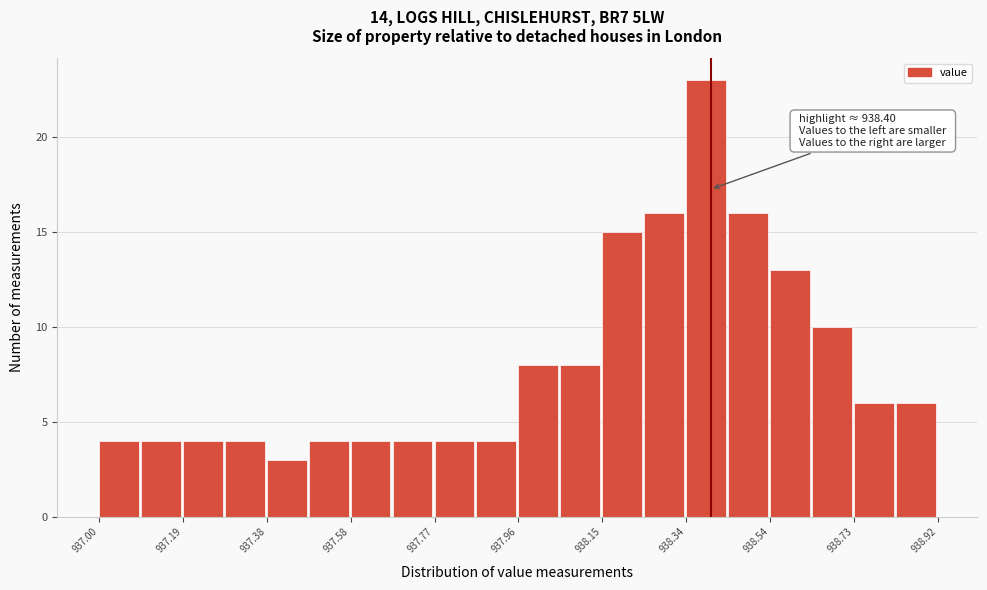

Over which range of the x-axis is the bar tallest?

938.344 to 938.440